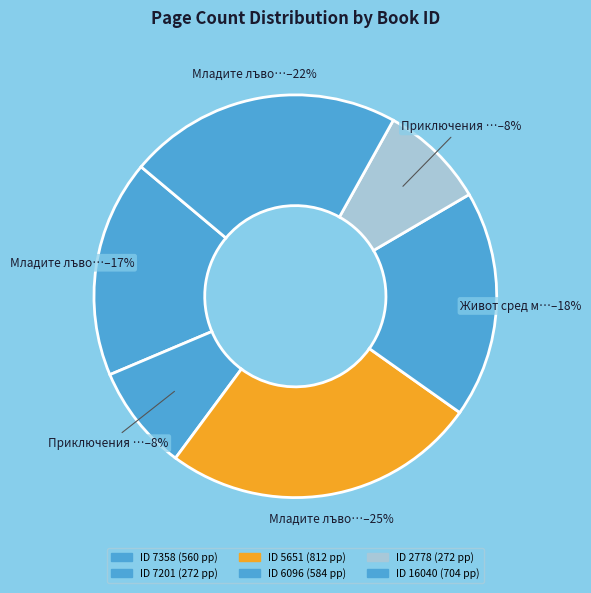

How many segments does this pie chart have?

6